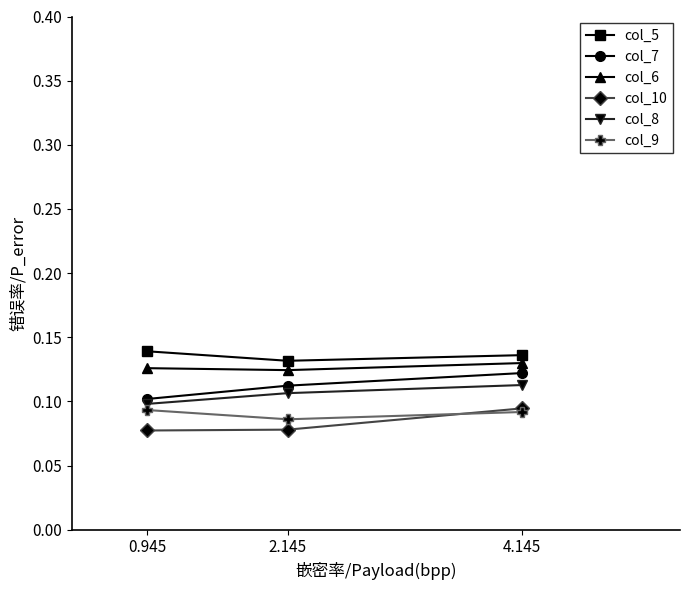

At which category is the sum across all series the highest?

4.145